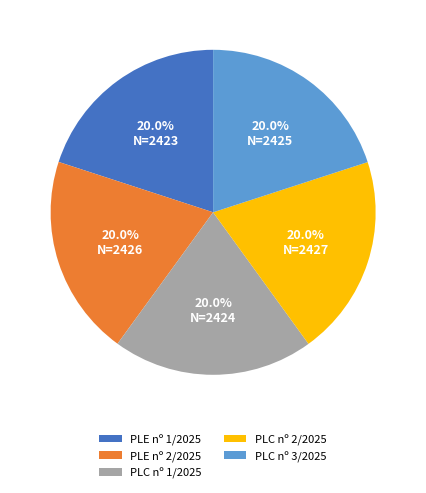

How many segments does this pie chart have?

5